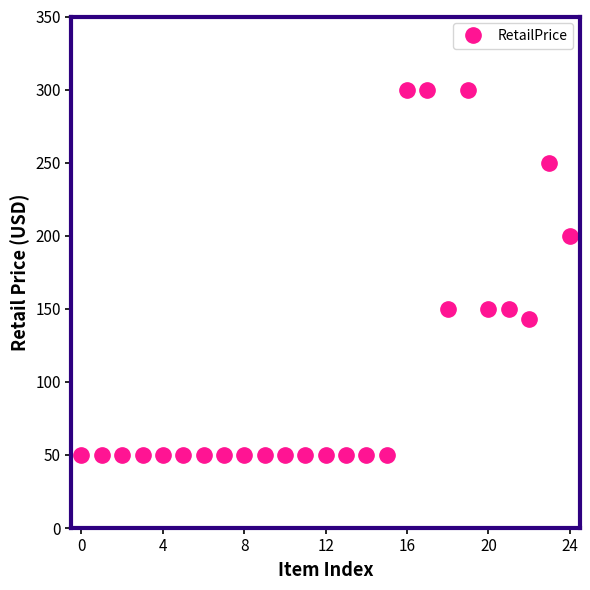

True or false: there are more than 0 points higher than both neighbors.

True